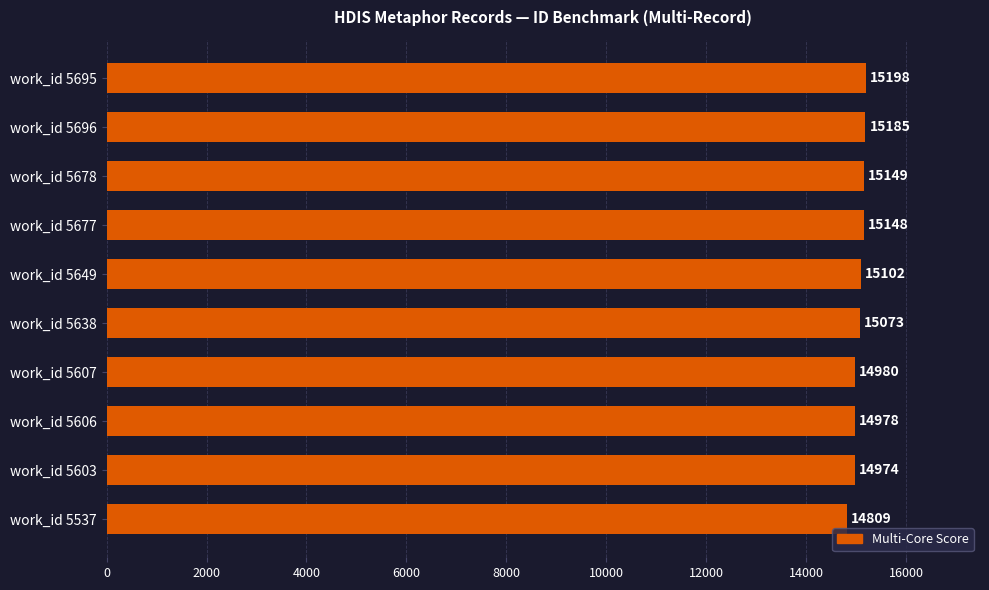

Approximately how many times larger is the value at work_id 5678 compared to work_id 5607?

1.0